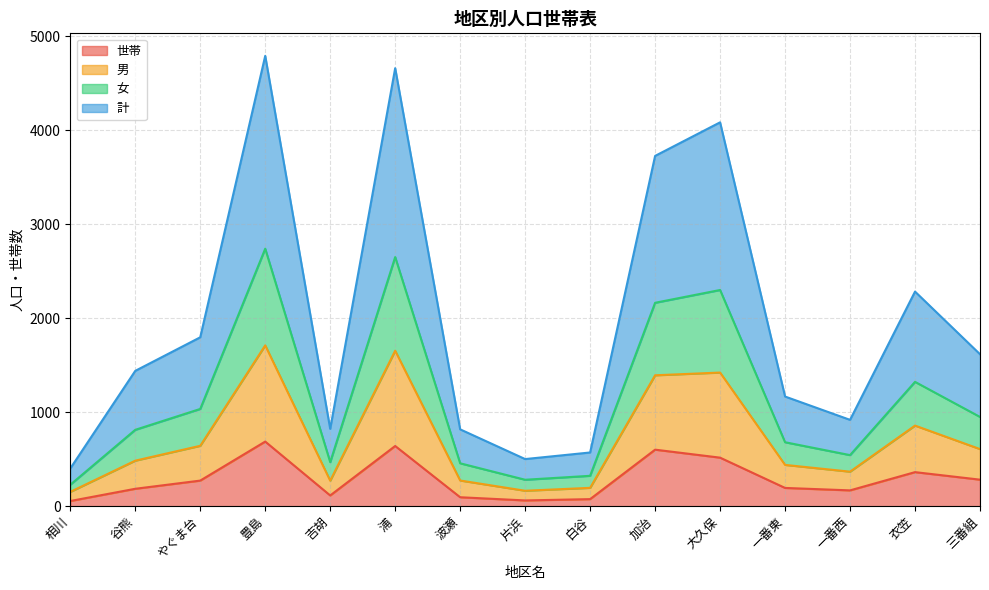

What are all the series names shown in the legend?

世帯, 男, 女, 計